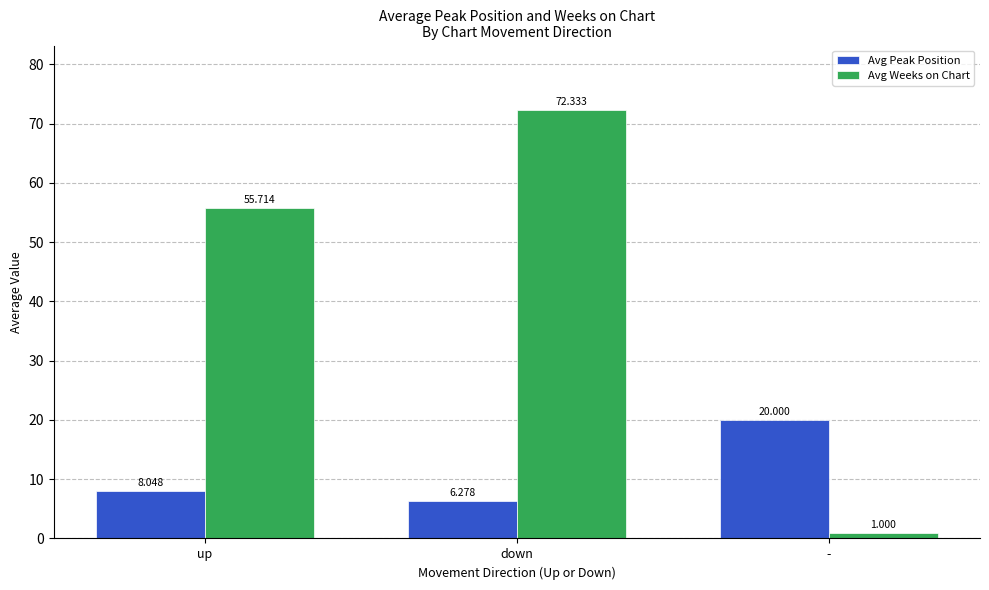

What is the sum of all Avg Peak Position values?

34.3